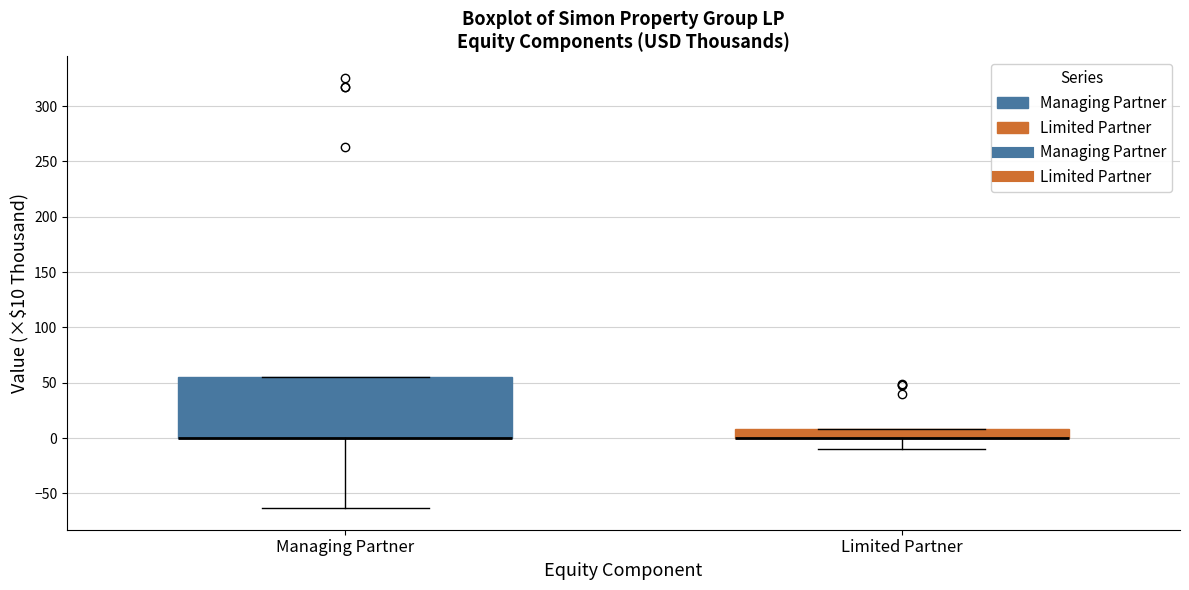

Where is the lower edge of the box for Managing Partner on the y-axis? The values are not printed on the chart, so give them approximately, as read against the axis.

0